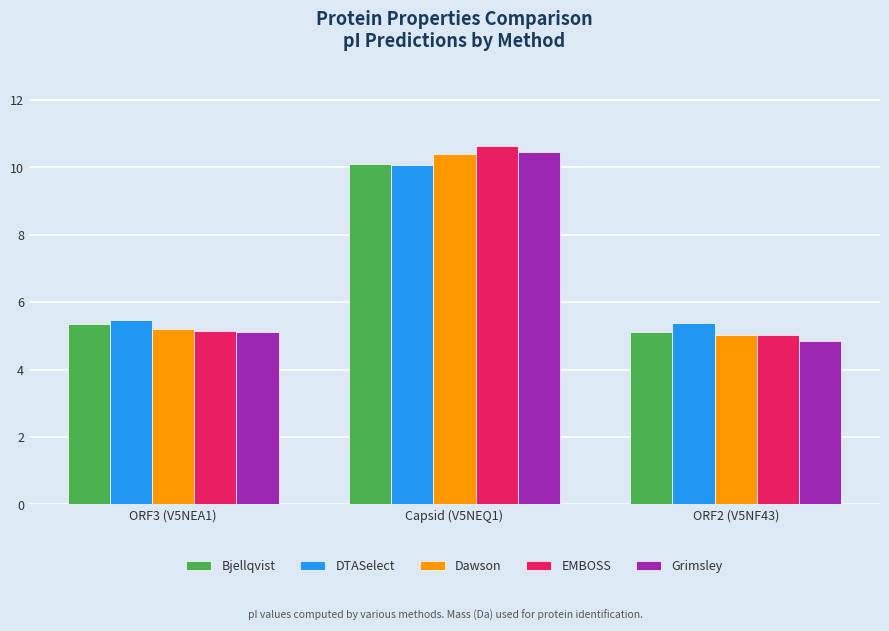

What is the average value of the EMBOSS series?

6.9